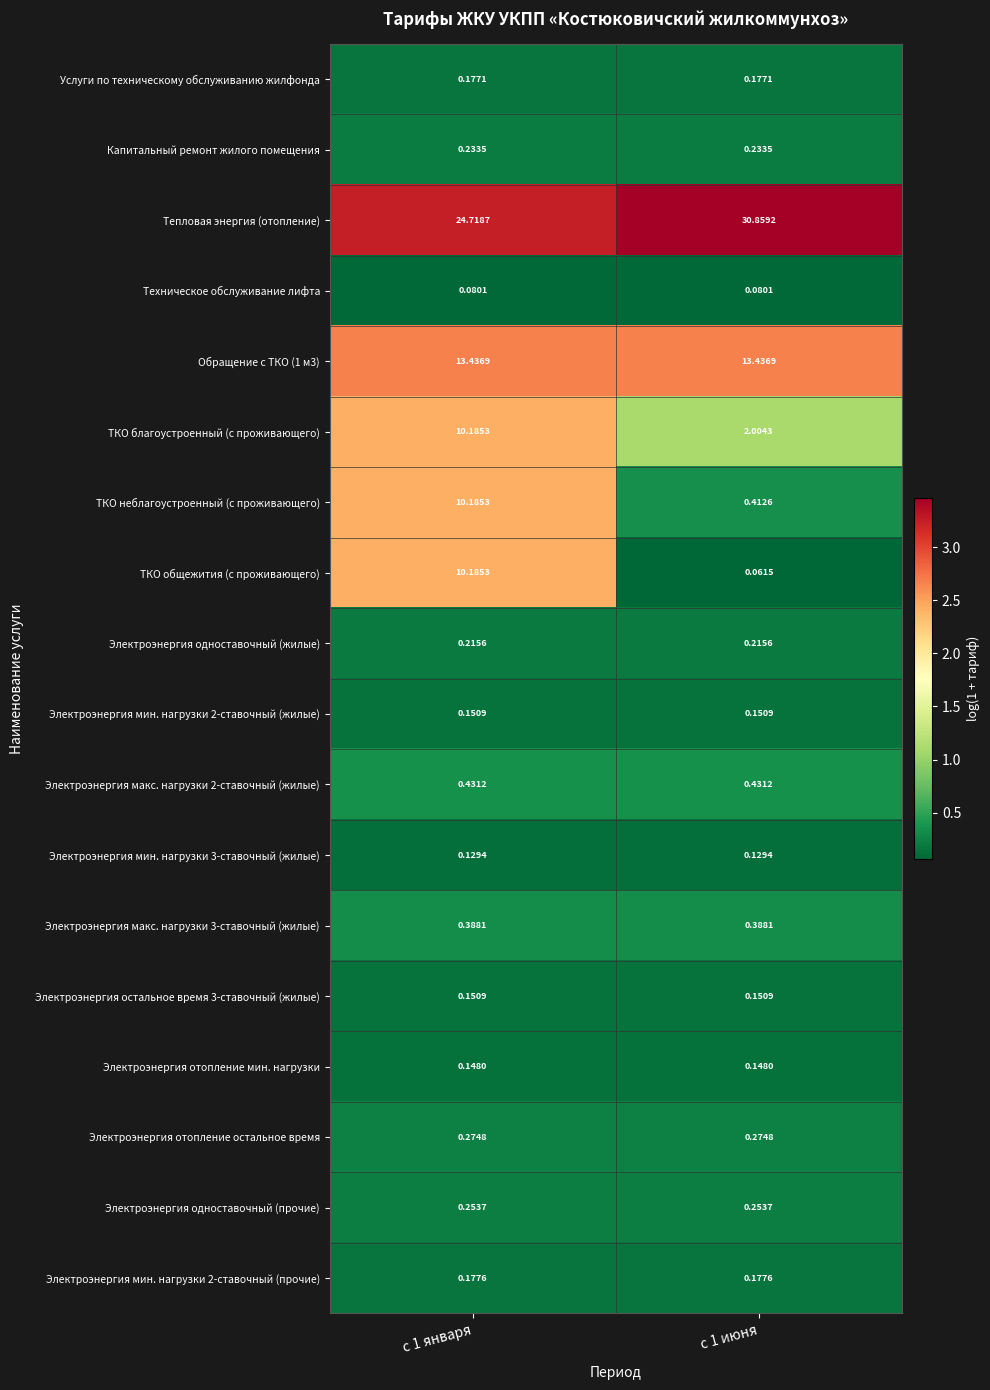

Which series has the largest range (max minus min)?

ТКО общежития (с проживающего)